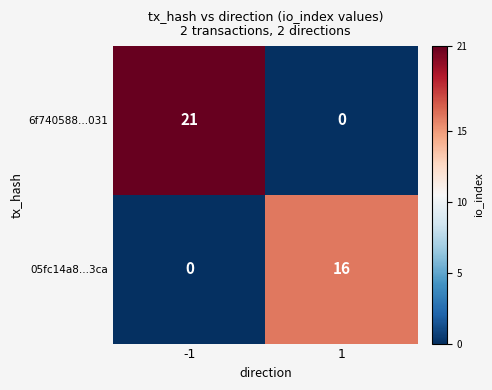

What is the difference between the highest and lowest values at -1?

21